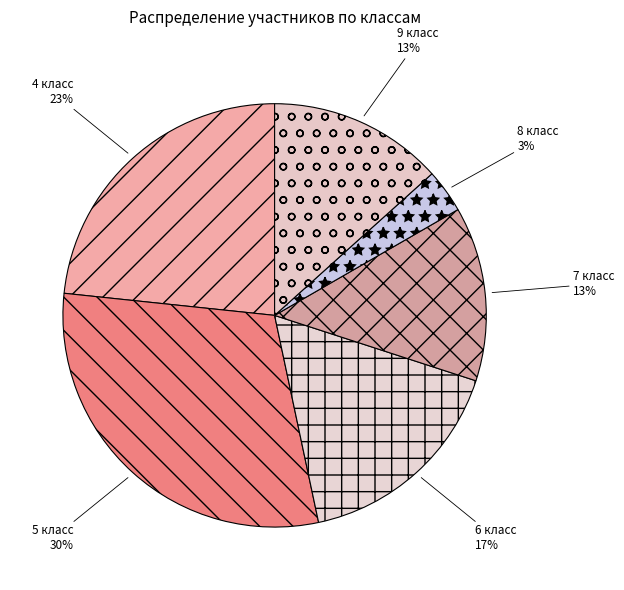

To the nearest percent, what is the average slice percentage?

17%